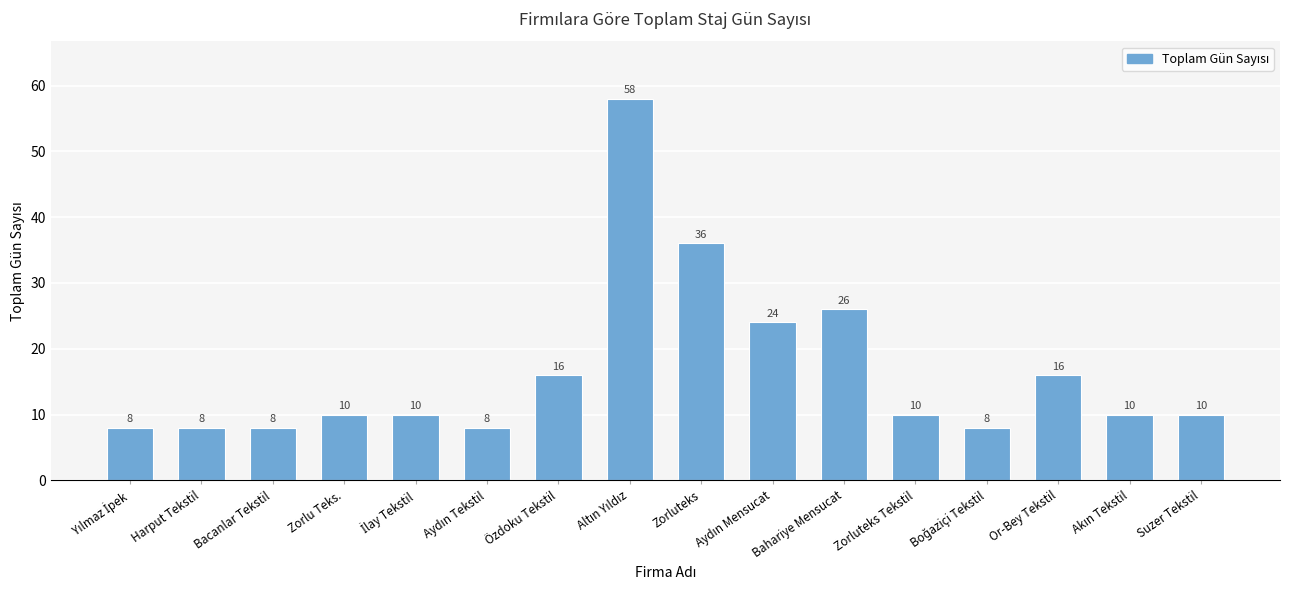

What is the minimum value shown in the chart?

8